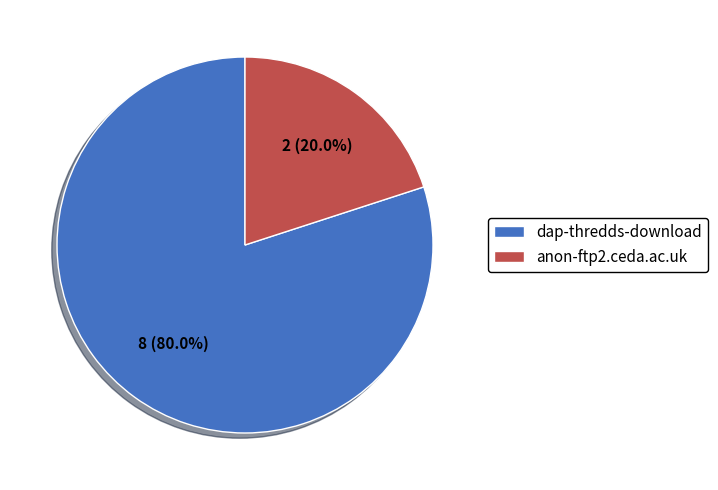

To the nearest percent, what is the difference between the largest and smallest slice percentages?

60%